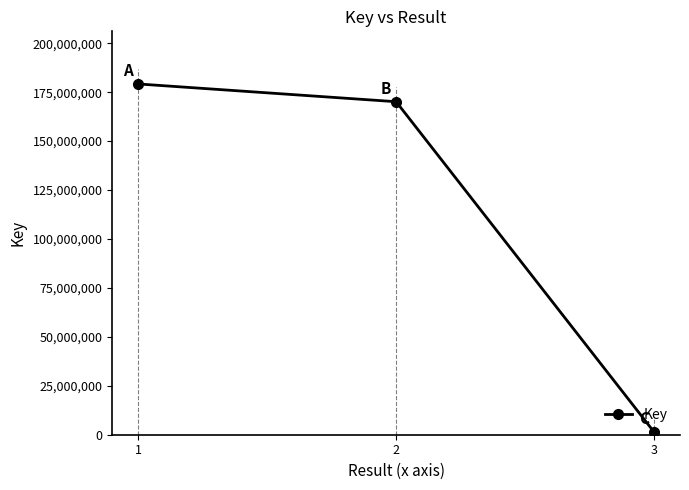

How many lines are shown in the chart?

1